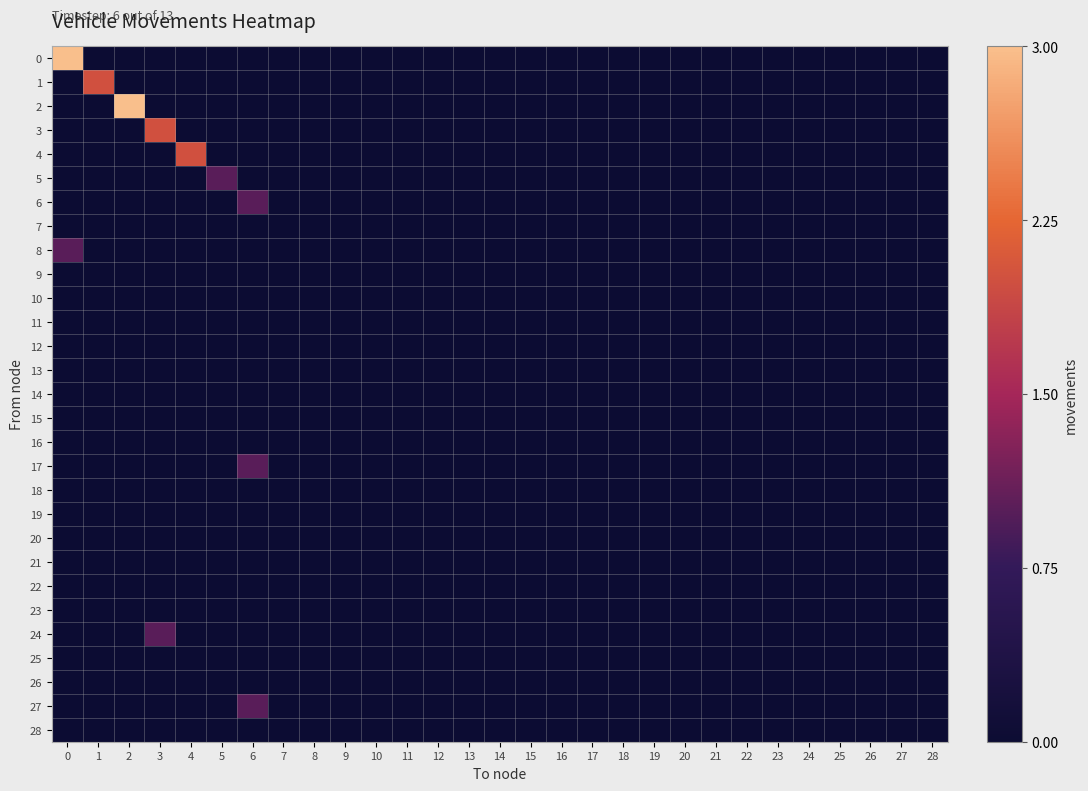

At how many categories does at least one series exceed 1?

5